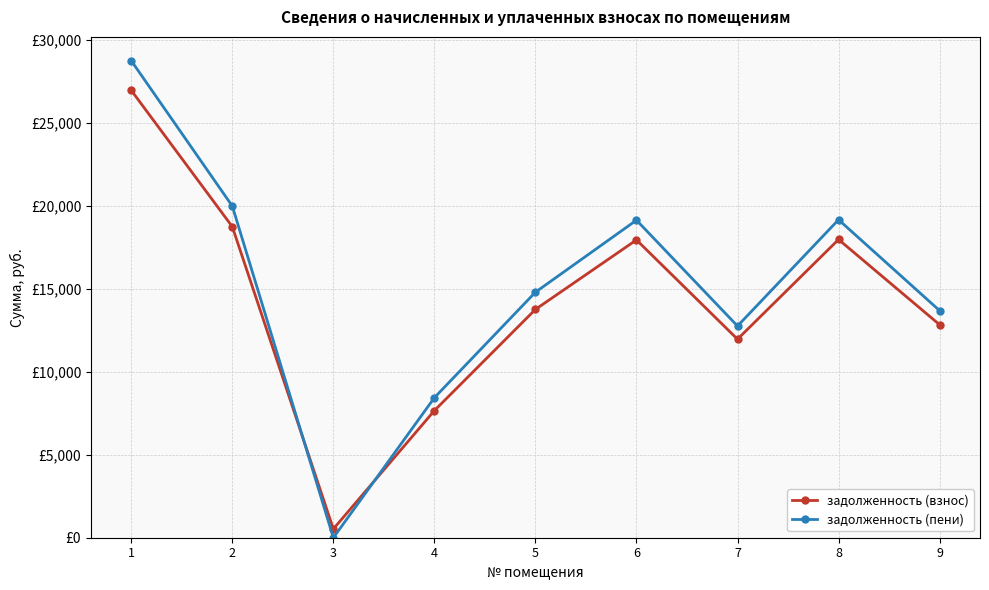

Is the value of задолженность (пени) at 2 greater than the value of задолженность (взнос) at 6?

Yes